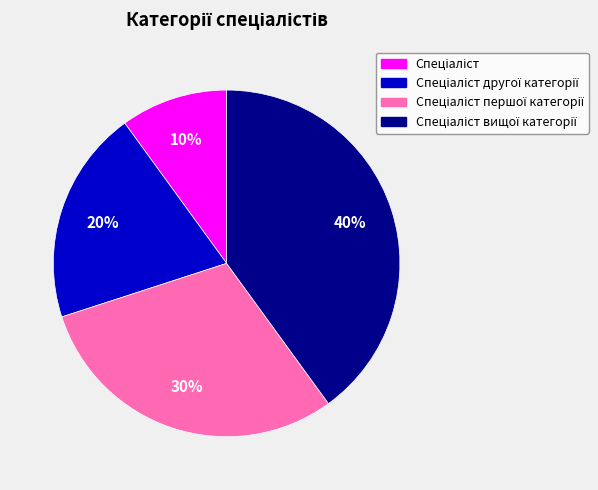

Is there any slice that represents more than half of the pie?

No